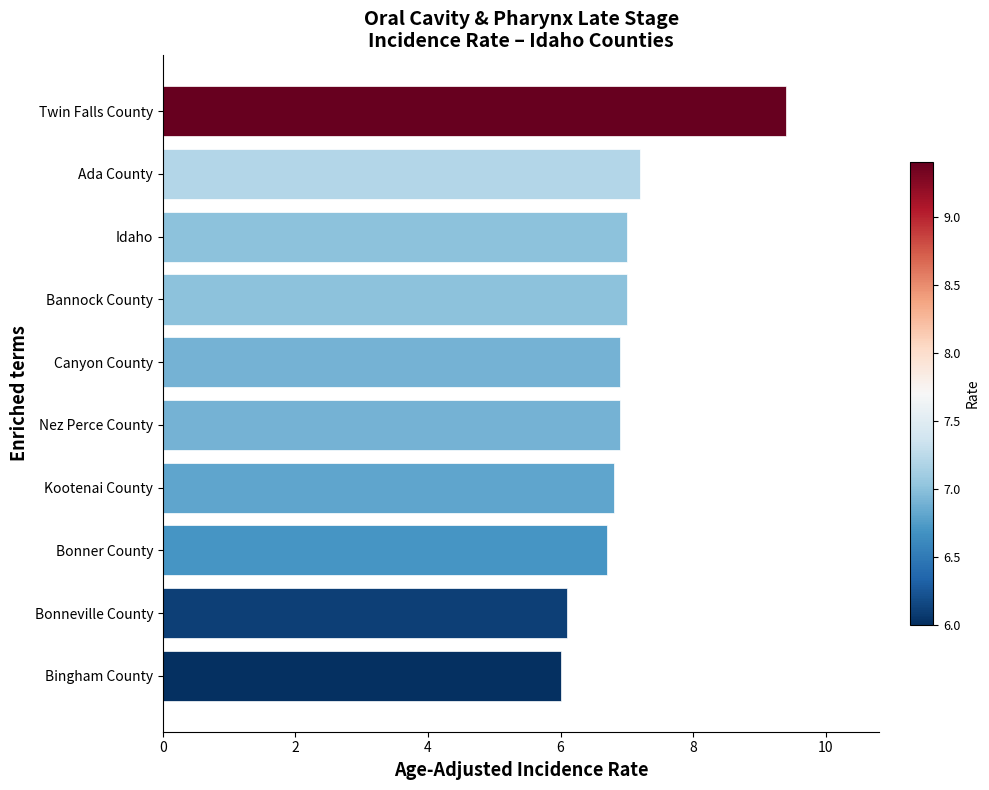

What is the change in value from Bonneville County to Bonner County?

+0.6